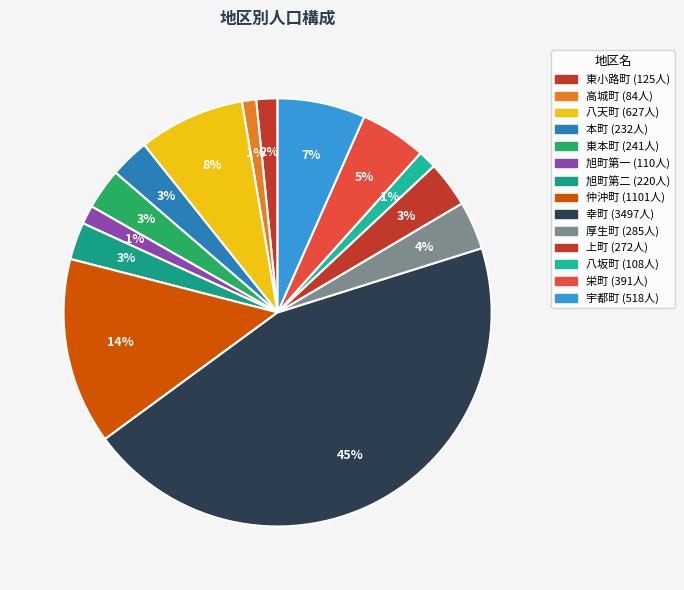

Count the number of slices in the pie.

14